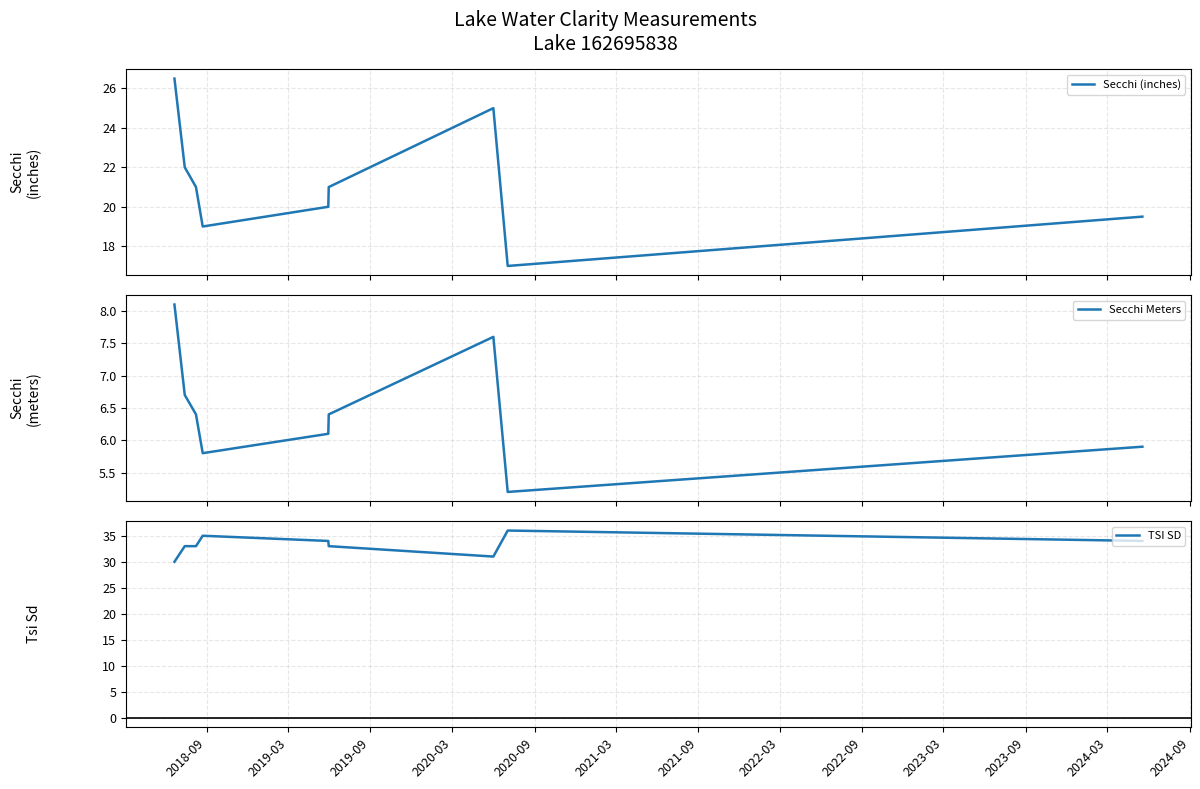

What is the average value of the Secchi Meters series?

6.5